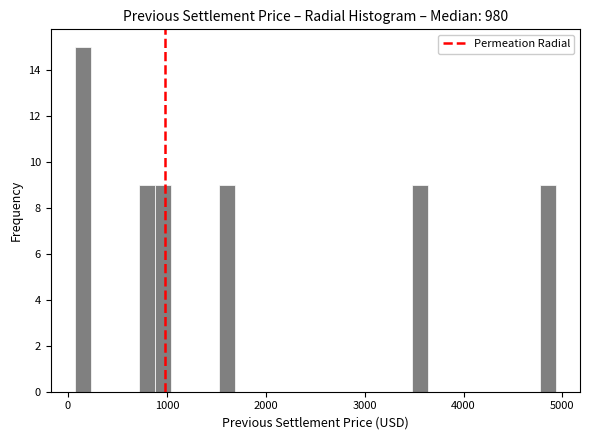

Around what value on the x-axis is the tallest bar? Give the approximate position of its centre, as read against the axis.

100